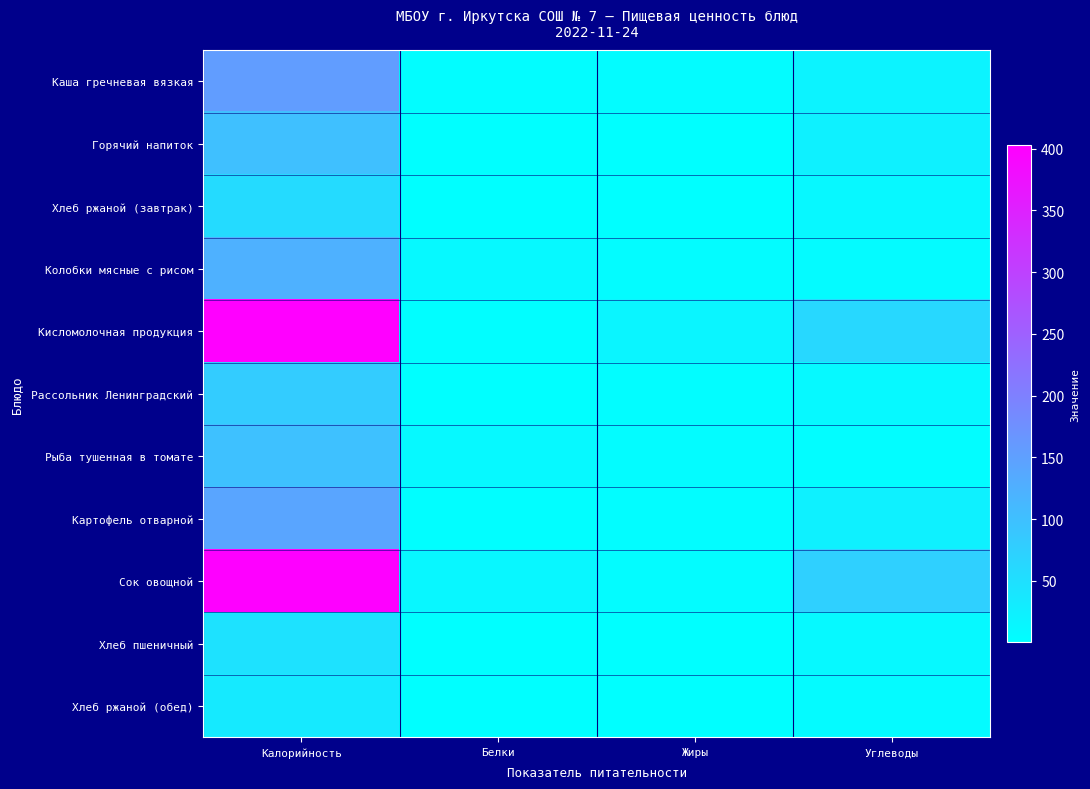

Reading right to left, what are all the values shown in this chart?

Каша гречневая вязкая: Углеводы=20.5	Жиры=5.0	Белки=4.6	Калорийность=155.3
Горячий напиток: Углеводы=22.8	Жиры=0.9	Белки=0.2	Калорийность=100.6
Хлеб ржаной (завтрак): Углеводы=12.3	Жиры=0.3	Белки=1.4	Калорийность=57.5
Колобки мясные с рисом: Углеводы=6.7	Жиры=6.1	Белки=10.4	Калорийность=123.4
Кисломолочная продукция: Углеводы=61.9	Жиры=16.4	Белки=1.8	Калорийность=402.8
Рассольник Ленинградский: Углеводы=9.6	Жиры=4.0	Белки=1.6	Калорийность=80.8
Рыба тушенная в томате: Углеводы=3.8	Жиры=5.0	Белки=9.8	Калорийность=98.8
Картофель отварной: Углеводы=23.0	Жиры=4.3	Белки=2.9	Калорийность=142.3
Сок овощной: Углеводы=74.6	Жиры=5.1	Белки=13.9	Калорийность=399.8
Хлеб пшеничный: Углеводы=9.8	Жиры=0.2	Белки=1.5	Калорийность=46.9
Хлеб ржаной (обед): Углеводы=7.4	Жиры=0.2	Белки=0.8	Калорийность=34.5